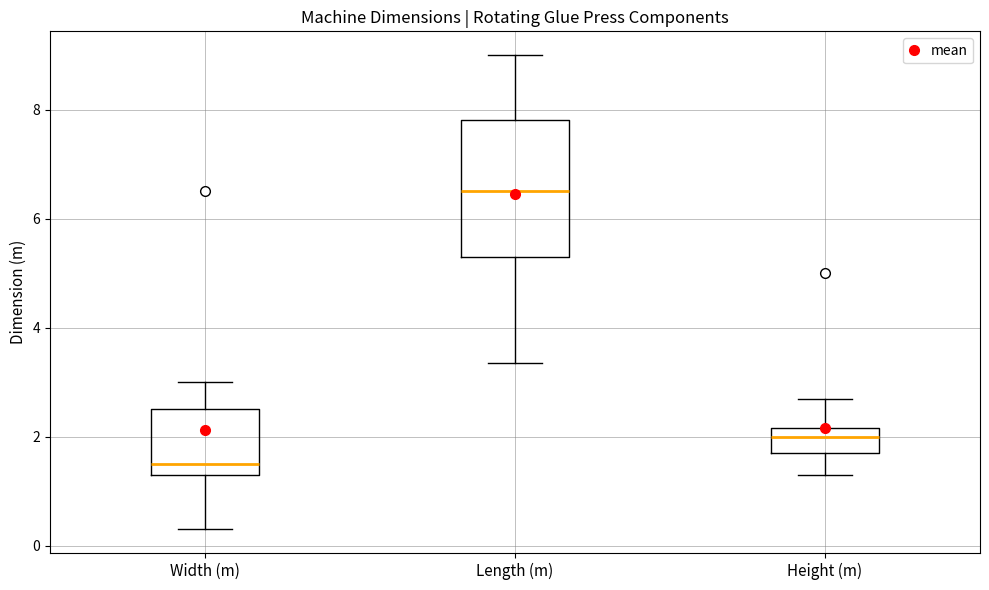

Comparing the boxes themselves (not the whiskers), which one is the tallest?

Length (m)